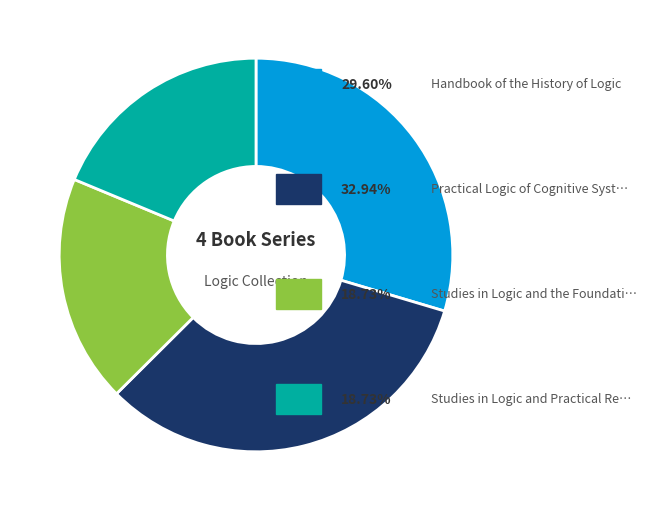

Does any single category account for the majority?

No